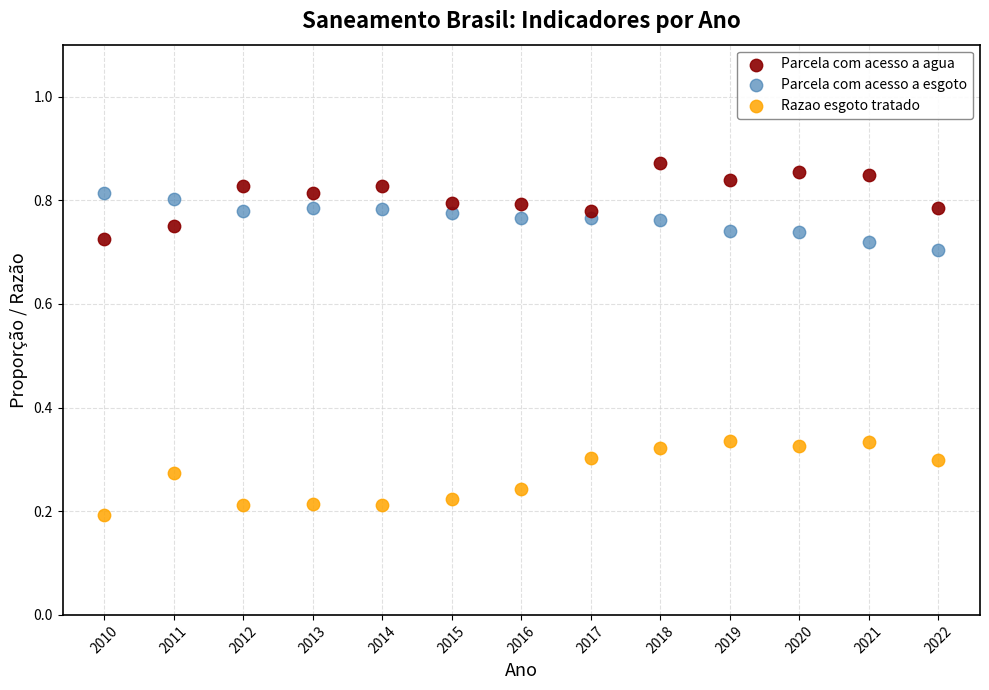

Which series contains the lowest Y value?

Razao esgoto tratado